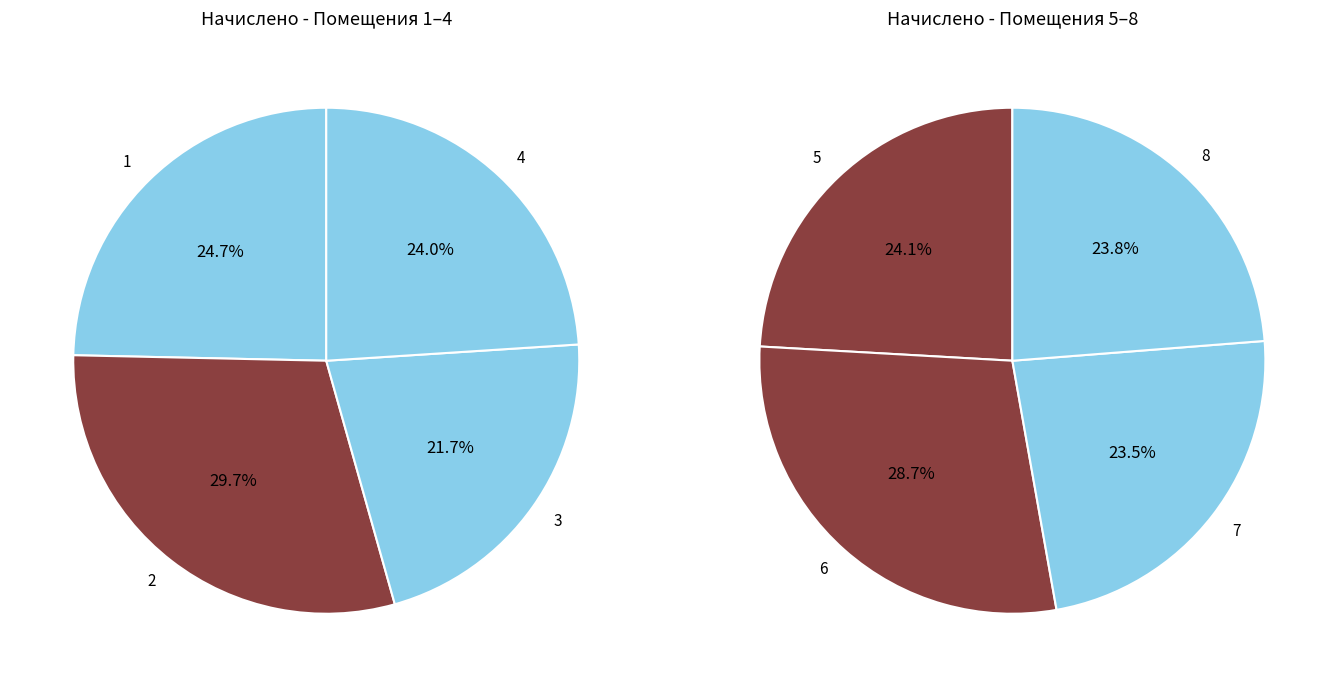

Approximately how many times larger is the value at 8 compared to 1?

1.0